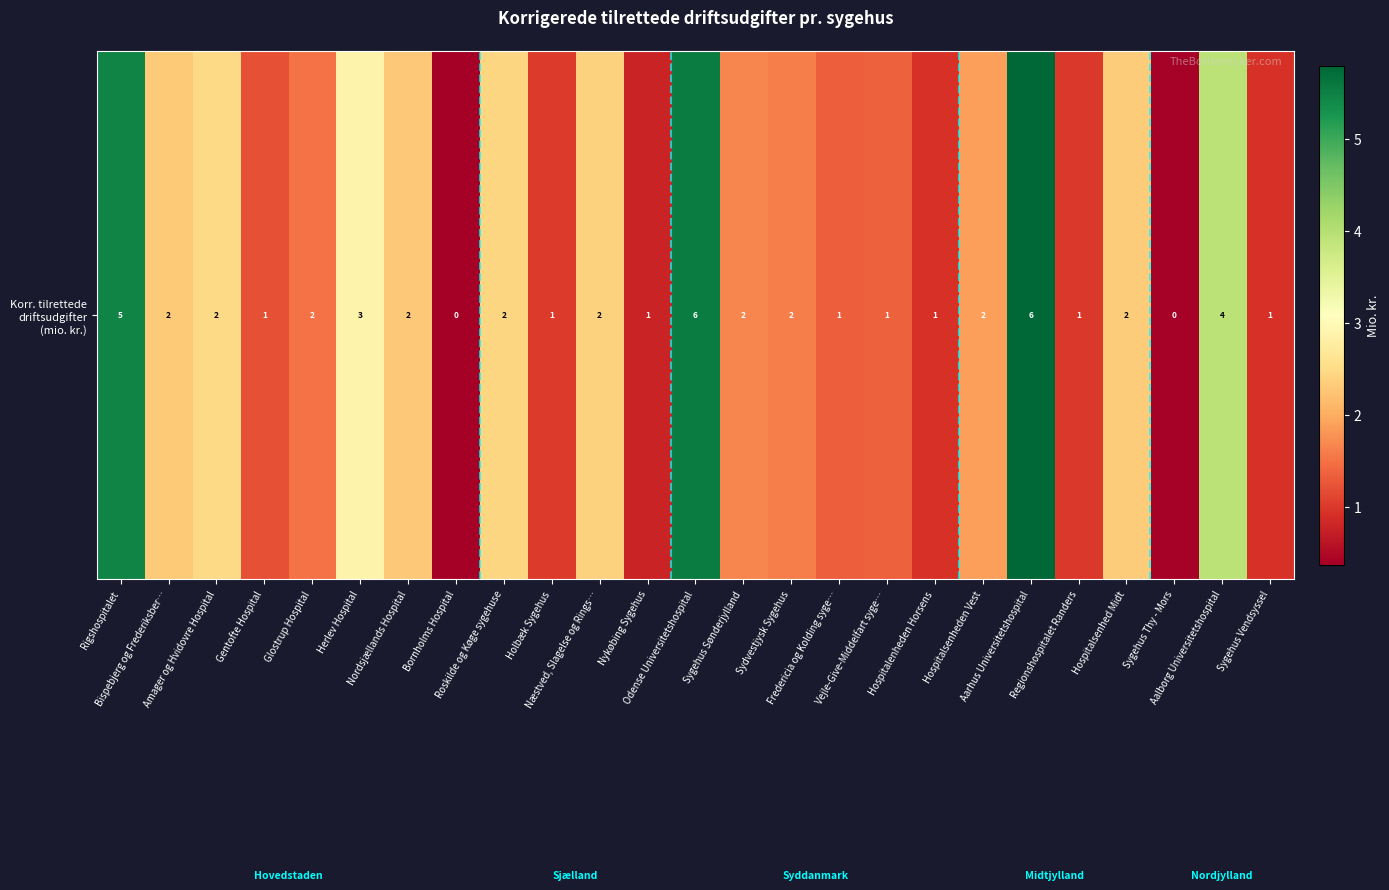

At which category does the chart reach its minimum across all series?

Bornholms Hospital